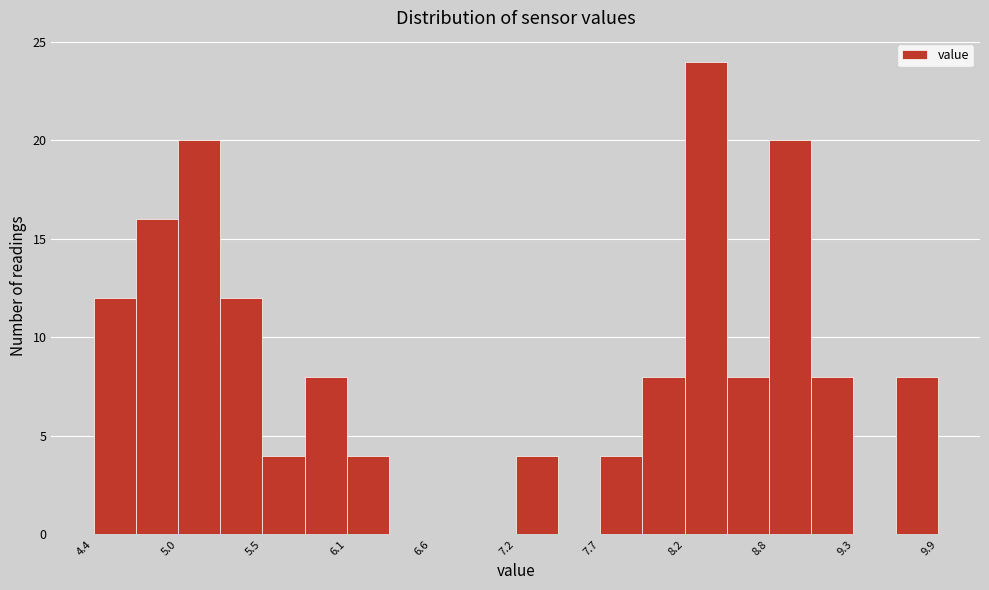

Read against the x-axis, roughly where is the centre of the tallest bar?

8.4